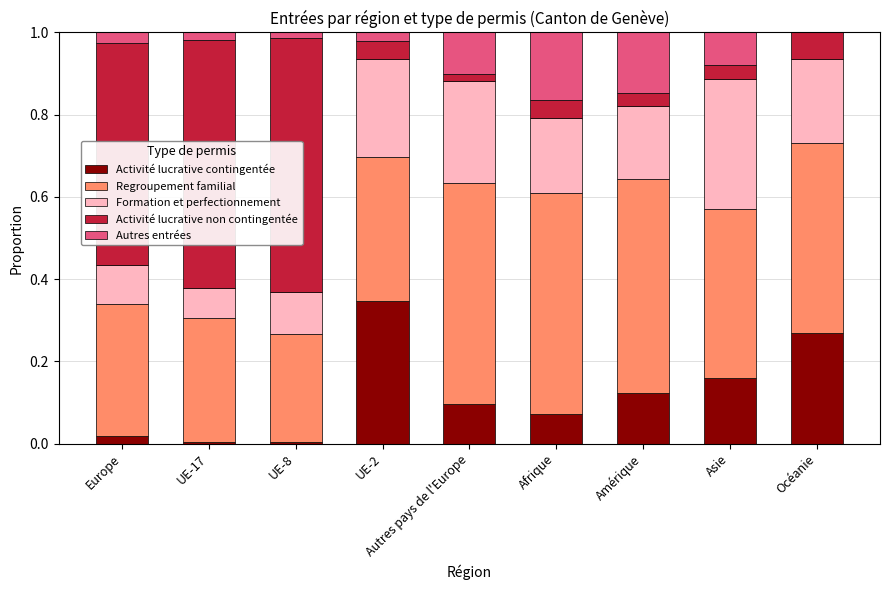

Which category has the highest value in the Activité lucrative contingentée series?

UE-2